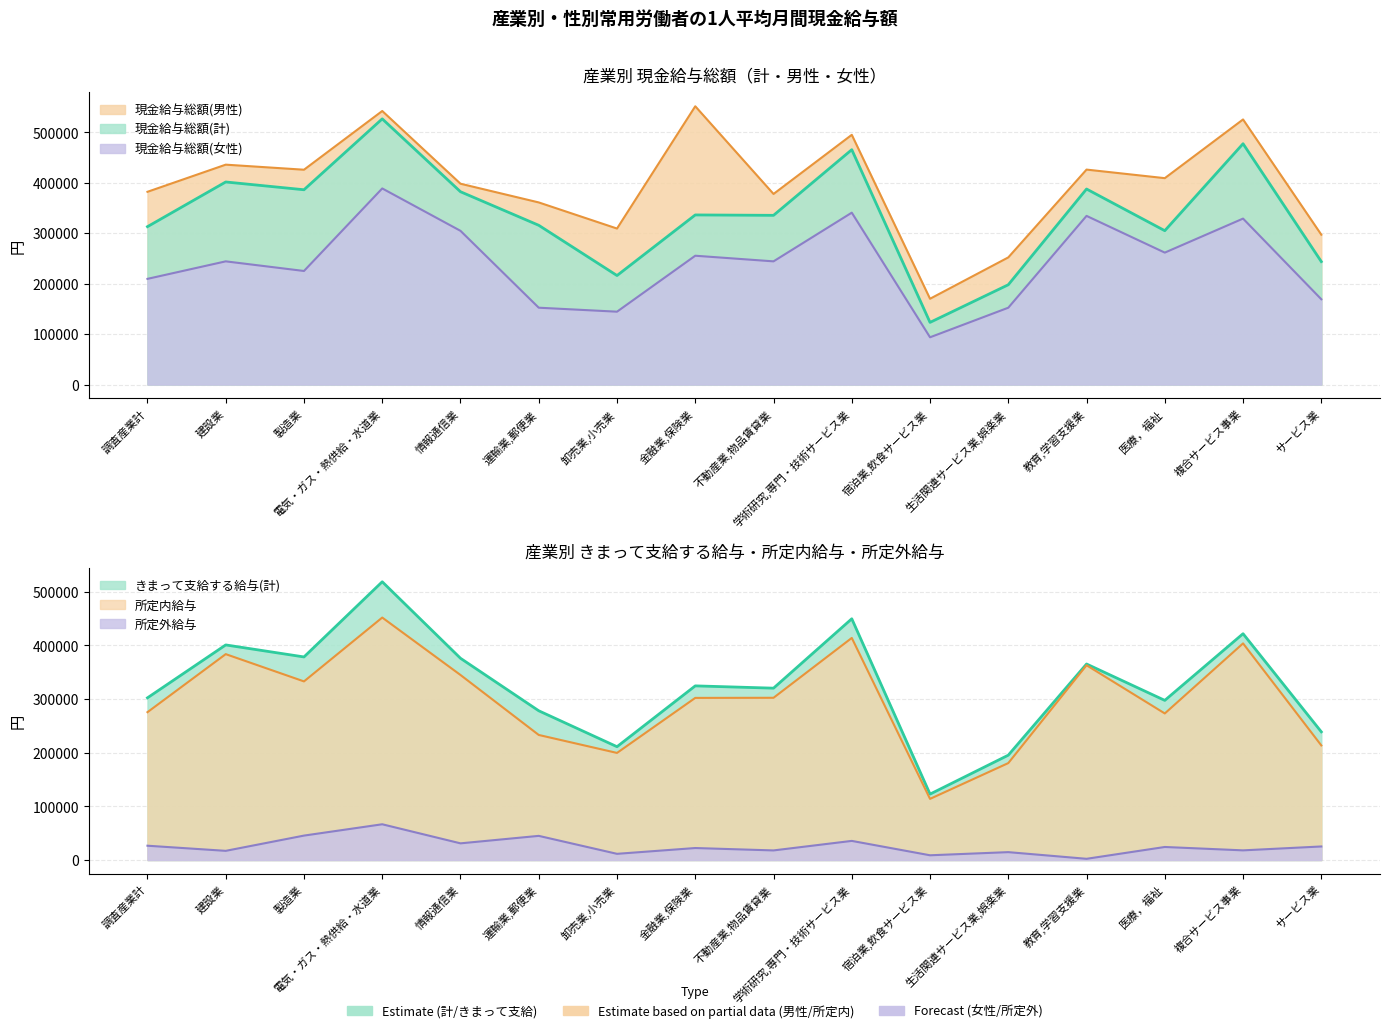

True or false: 所定内給与 and 所定外給与 intersect in this chart.

False